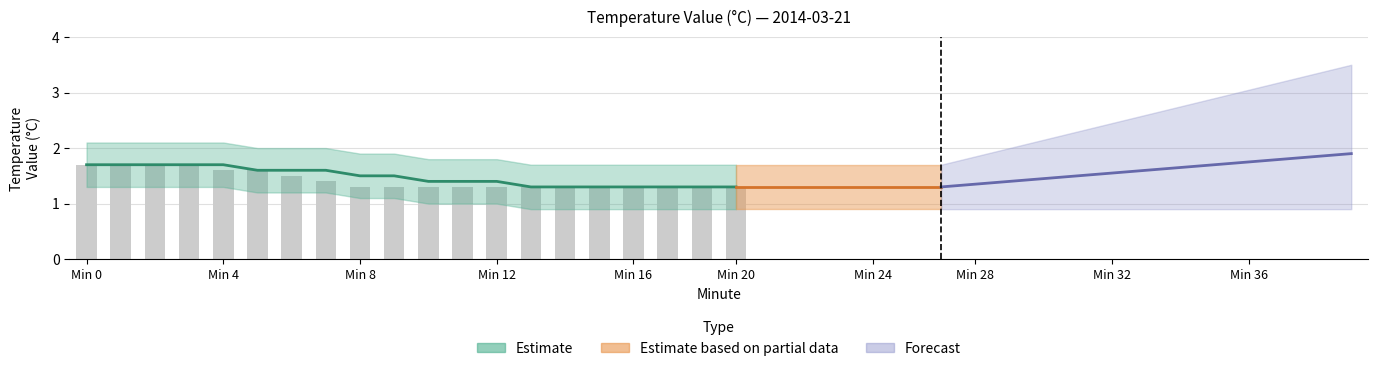

Which label corresponds to the largest value in the chart?

Min 0